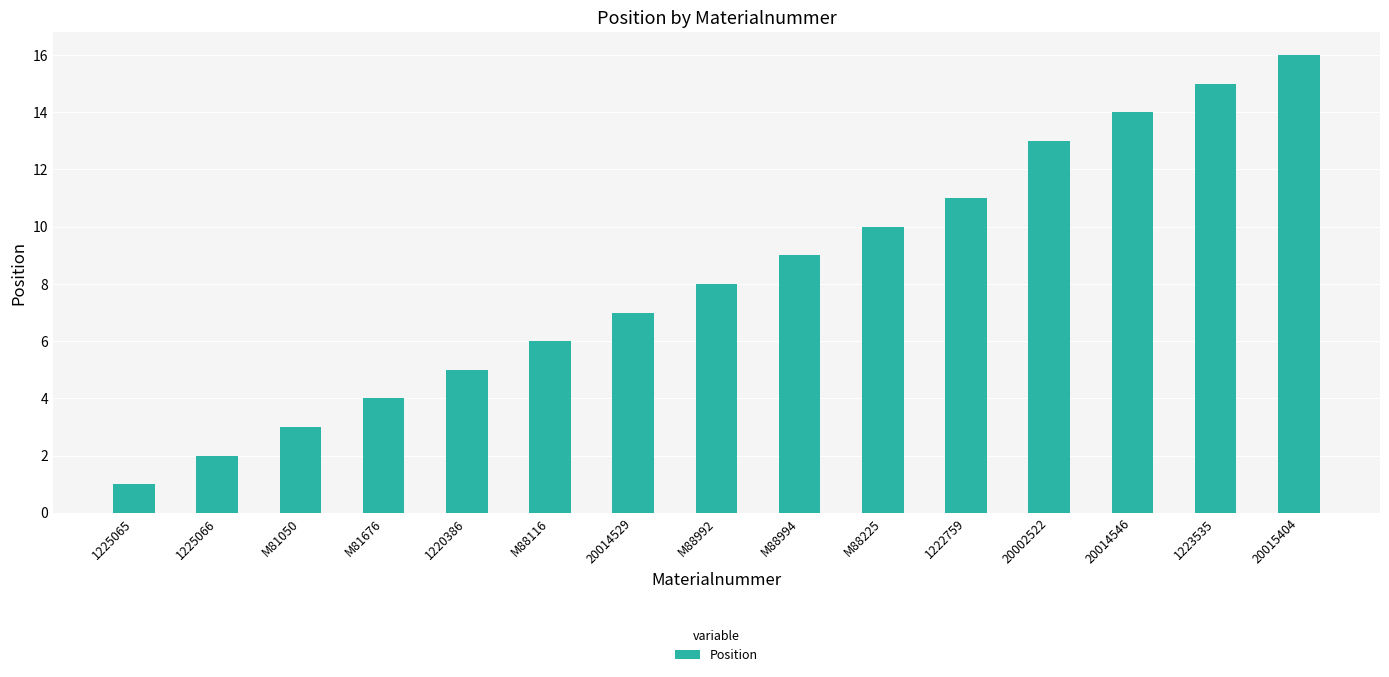

Reading left to right, what are all the values shown in this chart?

1225065=1	1225066=2	M81050=3	M81676=4	1220386=5	M88116=6	20014529=7	M88992=8	M88994=9	M88225=10	1222759=11	20002522=13	20014546=14	1223535=15	20015404=16